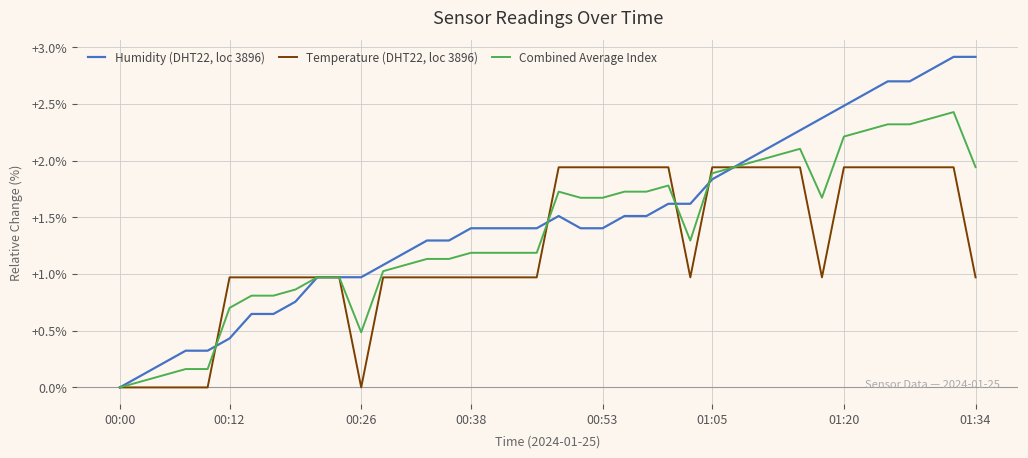

True or false: Combined Average Index and Temperature (DHT22, loc 3896) intersect in this chart.

True